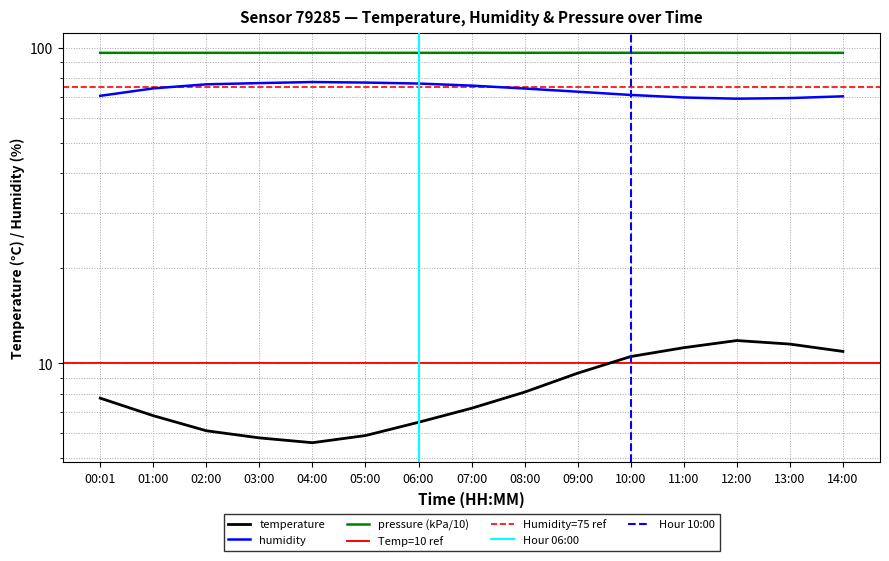

At 13:00, list the series in order from largest to smallest.

pressure, humidity, temperature